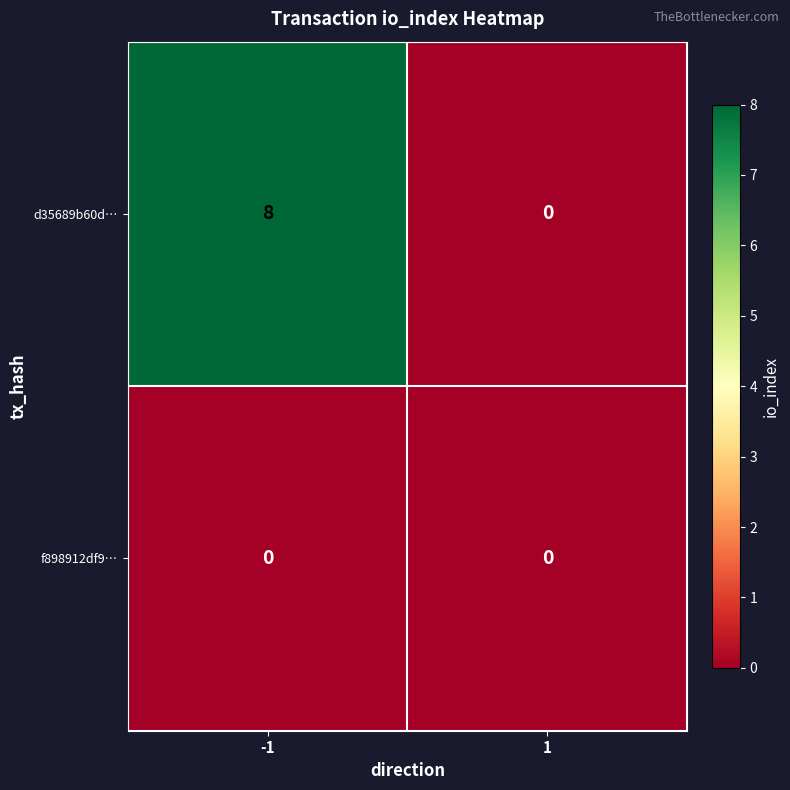

What is the greatest value displayed?

8